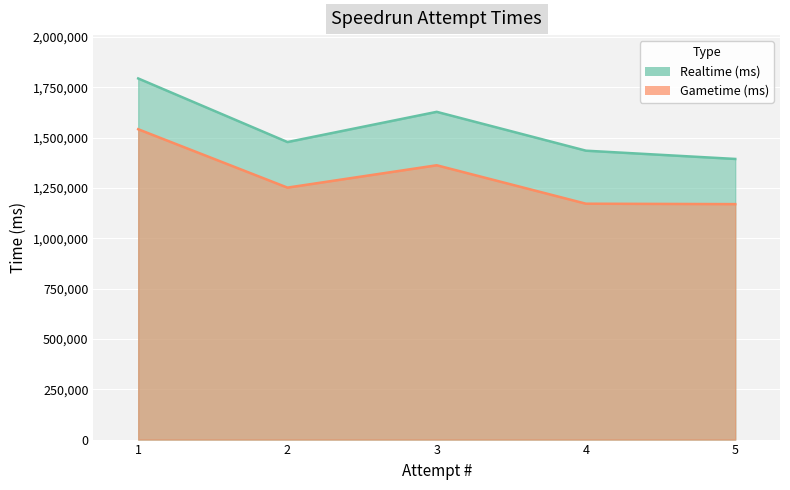

At 2, list the series in order from smallest to largest.

Gametime (ms), Realtime (ms)